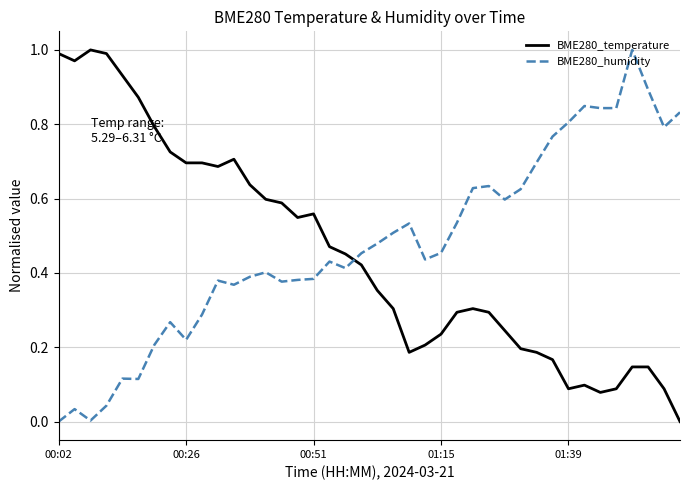

How many intersections are there between BME280_temperature and BME280_humidity?

1